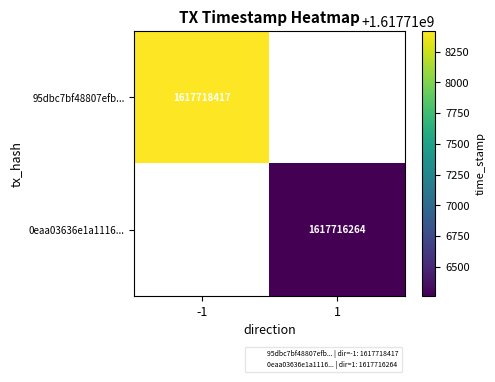

Rank the series by their average value, from highest to lowest.

95dbc7bf48807efb..., 0eaa03636e1a1116...